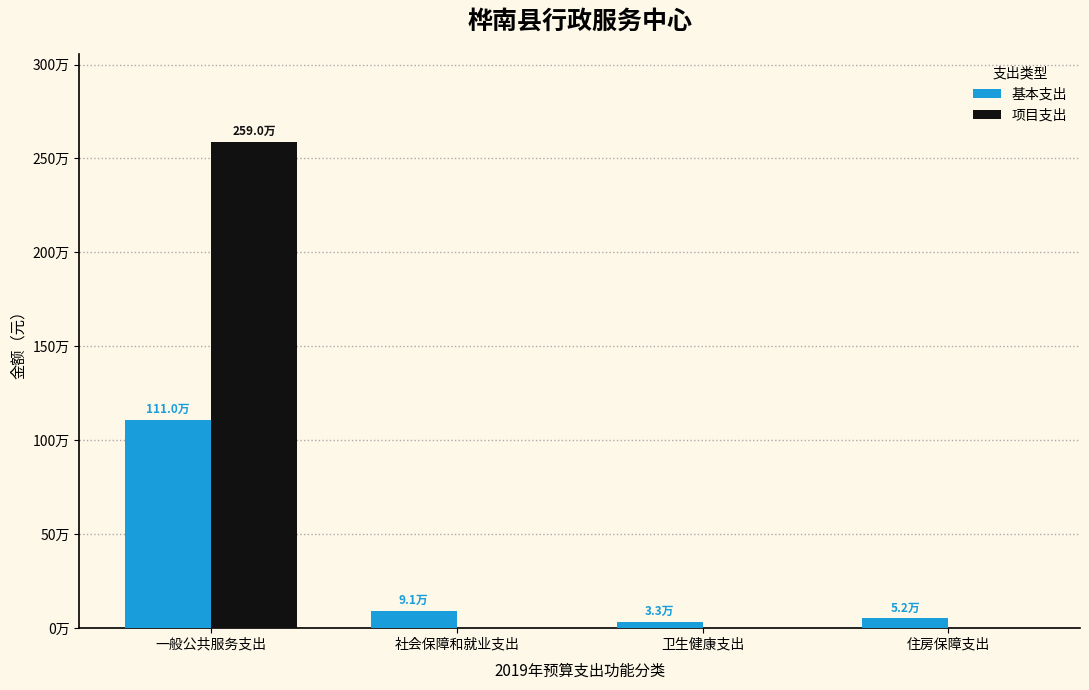

What is the maximum value shown in the chart?

2589982.7